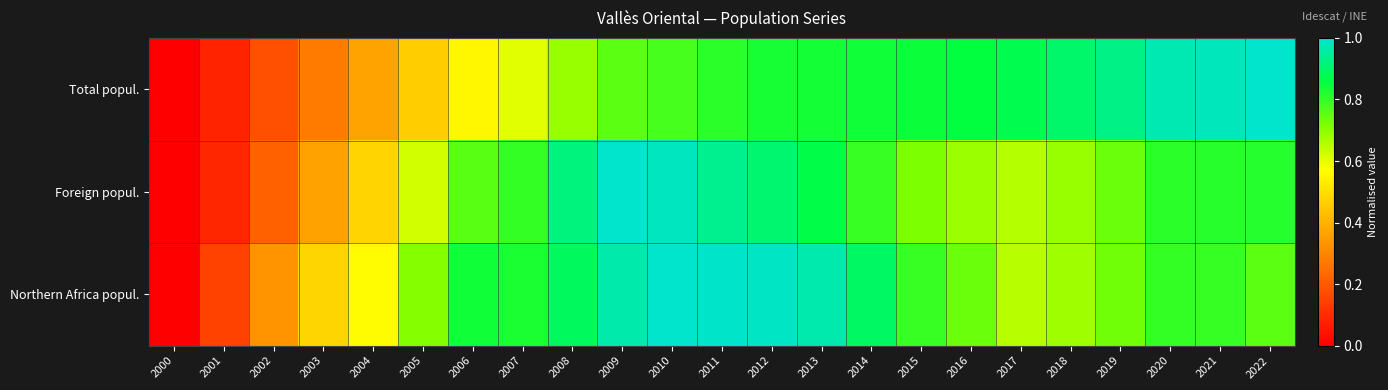

Which has a higher value, 2018 or 2012?

2018